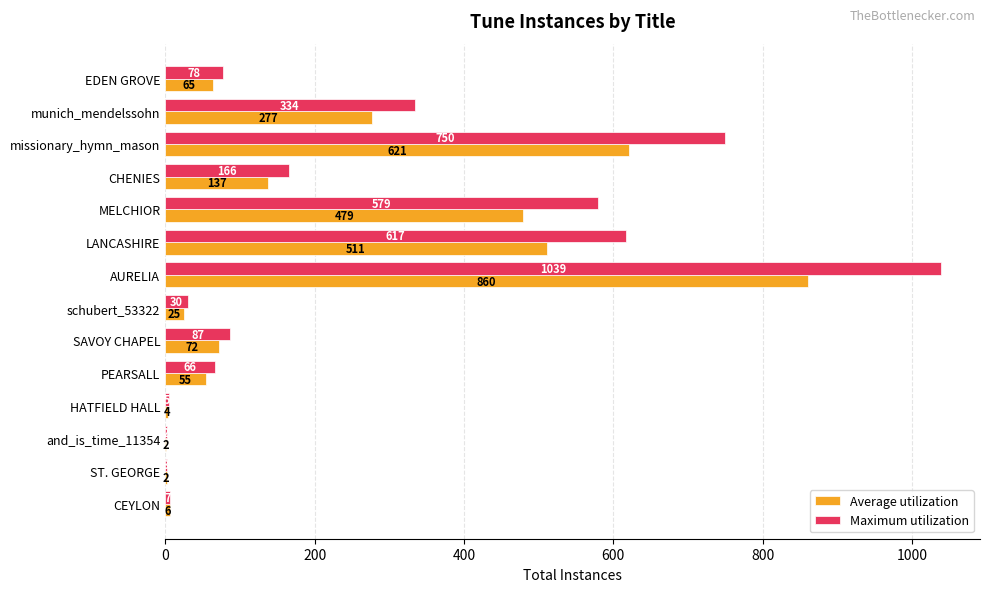

What is the average value of the Maximum utilization series?

268.8